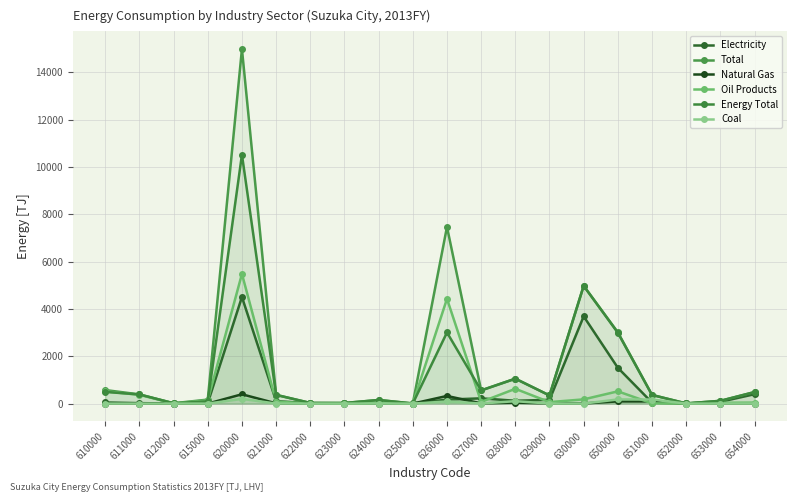

Reading left to right, list all the values displayed in this chart.

Electricity: 610000=47.4	611000=18.7	612000=2.7	615000=26.0	620000=4502.1	621000=102.8	622000=17.0	623000=13.4	624000=9.8	625000=2.7	626000=168.6	627000=222.0	628000=119.3	629000=159.7	630000=3685.7	650000=1513.0	651000=41.7	652000=4.6	653000=75.2	654000=397.3
Total: 610000=572.1	611000=388.7	612000=14.7	615000=168.7	620000=14977.7	621000=368.6	622000=27.2	623000=25.5	624000=152.0	625000=5.7	626000=7466.4	627000=557.7	628000=1052.8	629000=344.9	630000=4975.5	650000=3011.9	651000=366.6	652000=7.3	653000=117.0	654000=487.3
Natural Gas: 610000=3.5	611000=0.0	612000=3.5	615000=0.0	620000=394.1	621000=10.0	622000=0.1	623000=0.1	624000=0.0	625000=0.0	626000=323.3	627000=8.7	628000=39.1	629000=7.1	630000=5.7	650000=92.5	651000=92.1	652000=0.0	653000=0.0	654000=0.1
Oil Products: 610000=516.6	611000=369.7	612000=8.1	615000=138.8	620000=5478.6	621000=81.3	622000=6.6	623000=4.6	624000=21.5	625000=0.2	626000=4428.2	627000=69.9	628000=625.0	629000=62.4	630000=178.8	650000=517.6	651000=10.4	652000=0.2	653000=35.6	654000=41.2
Energy Total: 610000=493.8	611000=386.6	612000=14.4	615000=92.8	620000=10515.4	621000=368.6	622000=27.2	623000=25.5	624000=152.0	625000=5.7	626000=3004.6	627000=557.7	628000=1052.5	629000=344.8	630000=4975.4	650000=2992.1	651000=365.7	652000=7.3	653000=117.0	654000=487.3
Coal: 610000=0.0	611000=0.0	612000=0.0	615000=0.0	620000=198.6	621000=2.3	622000=0.0	623000=0.0	624000=2.2	625000=0.0	626000=89.0	627000=3.5	628000=101.2	629000=0.4	630000=0.0	650000=175.5	651000=172.2	652000=0.0	653000=0.0	654000=0.0